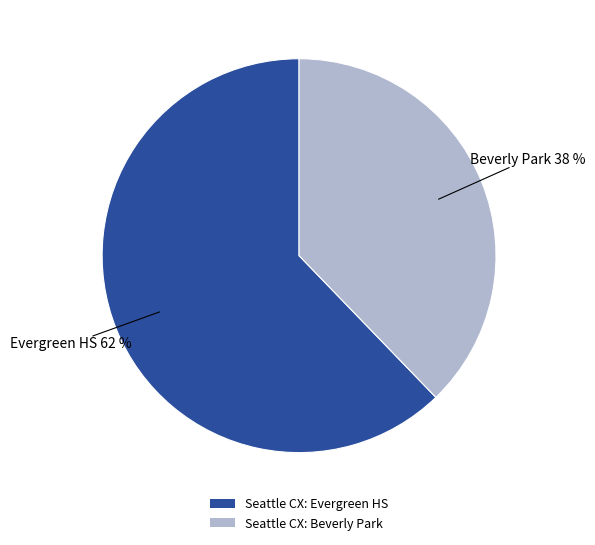

Is the sum of Seattle CX: Beverly Park and Seattle CX: Evergreen HS greater than half?

Yes